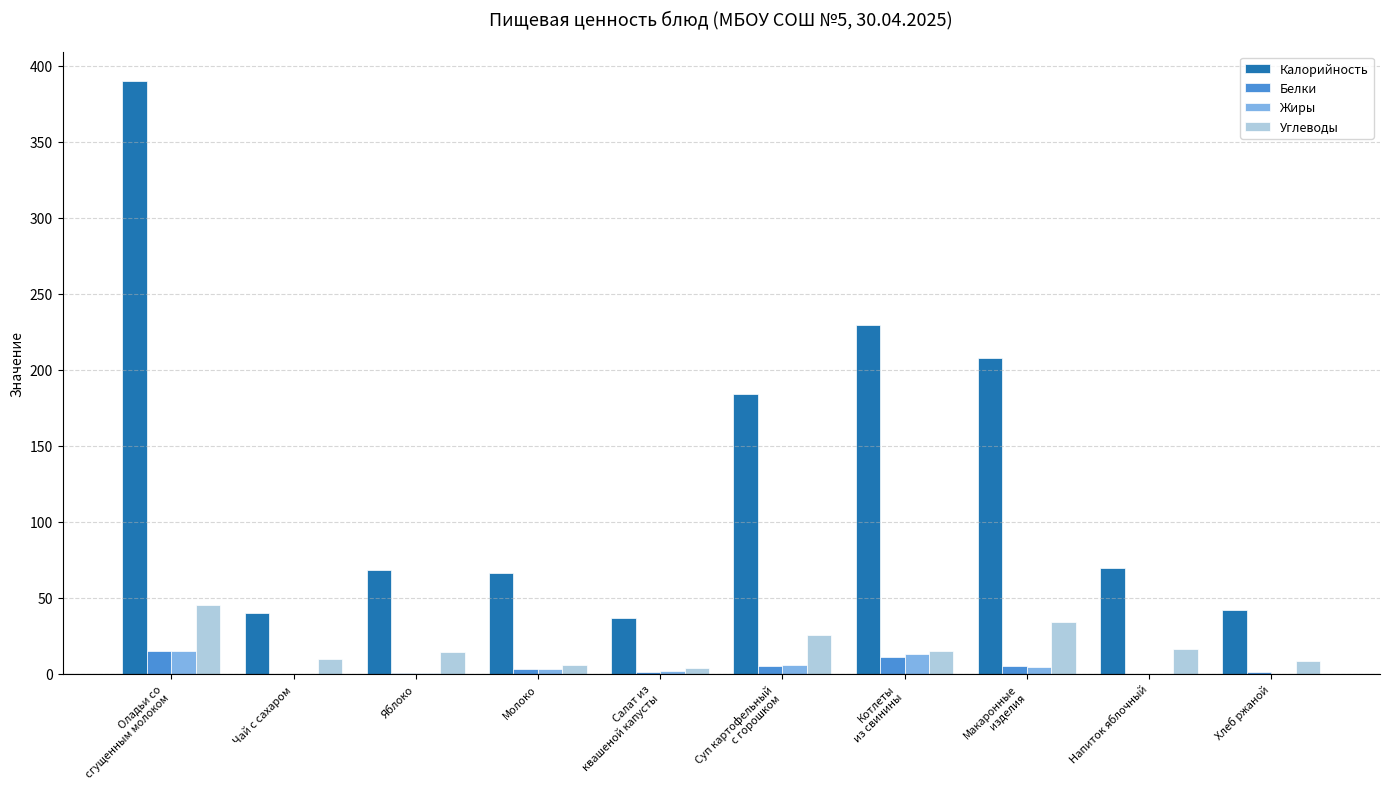

True or false: Углеводы has a value of 9.7 at Чай с сахаром.

True